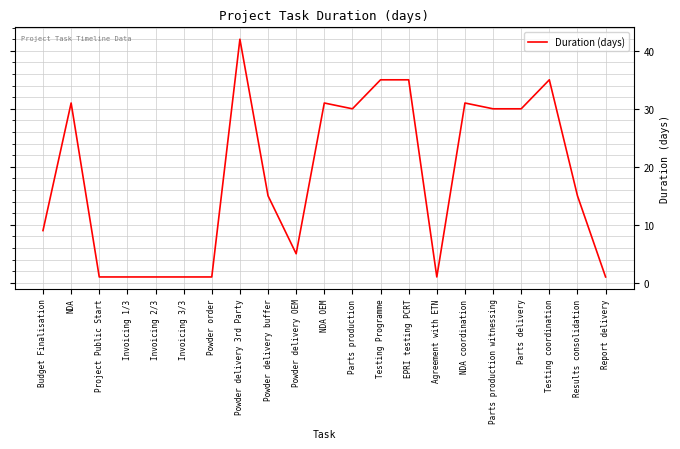

What is the change in value from Project Public Start to NDA coordination?

+30